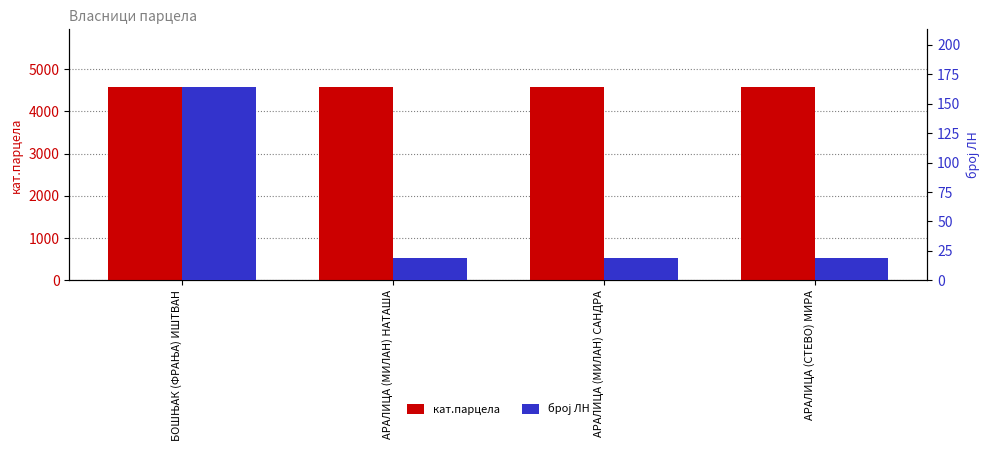

What is the value of the број ЛН bar at the 2nd from the left?

19